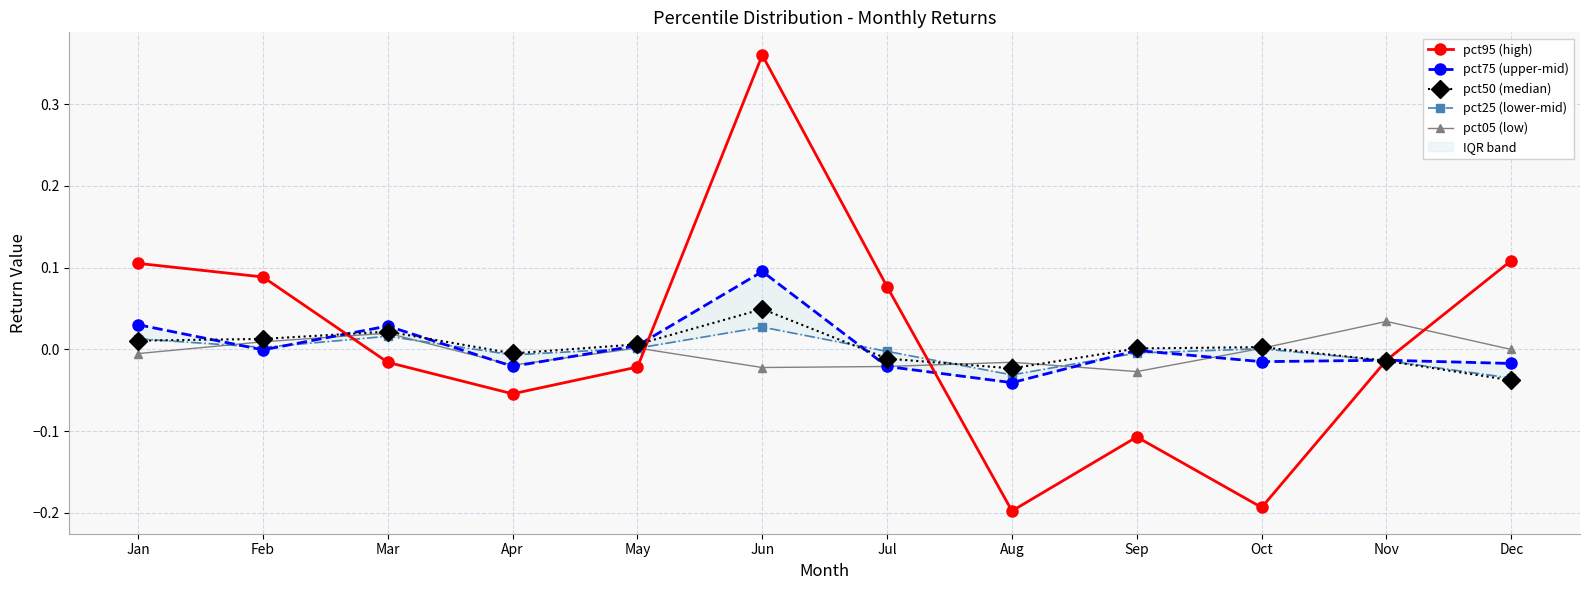

True or false: pct75 (upper-mid) and pct25 (lower-mid) cross at least once.

True